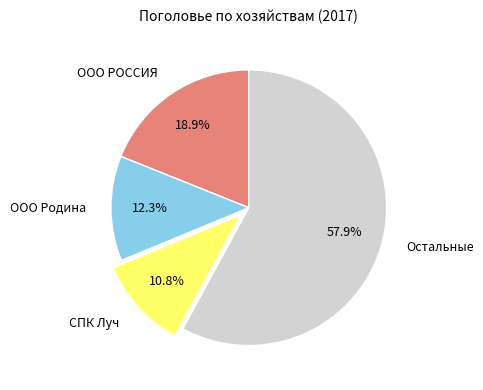

Rank the categories by value from lowest to highest.

СПК Луч, ООО Родина, ООО РОССИЯ, Остальные